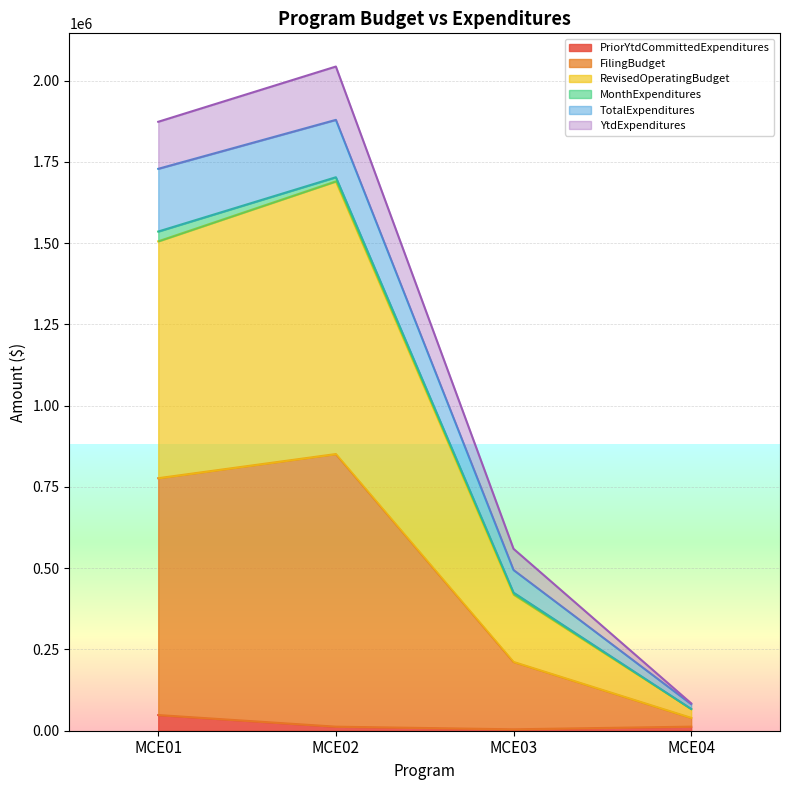

Which series changed the most between MCE01 and MCE02?

FilingBudget